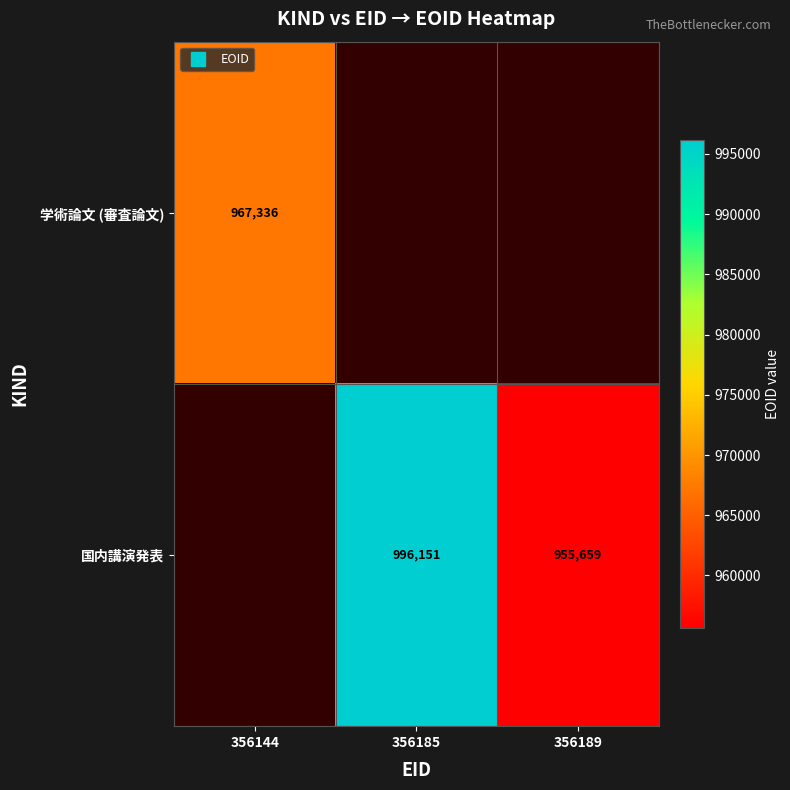

At which category does the chart reach its peak across all series?

356185